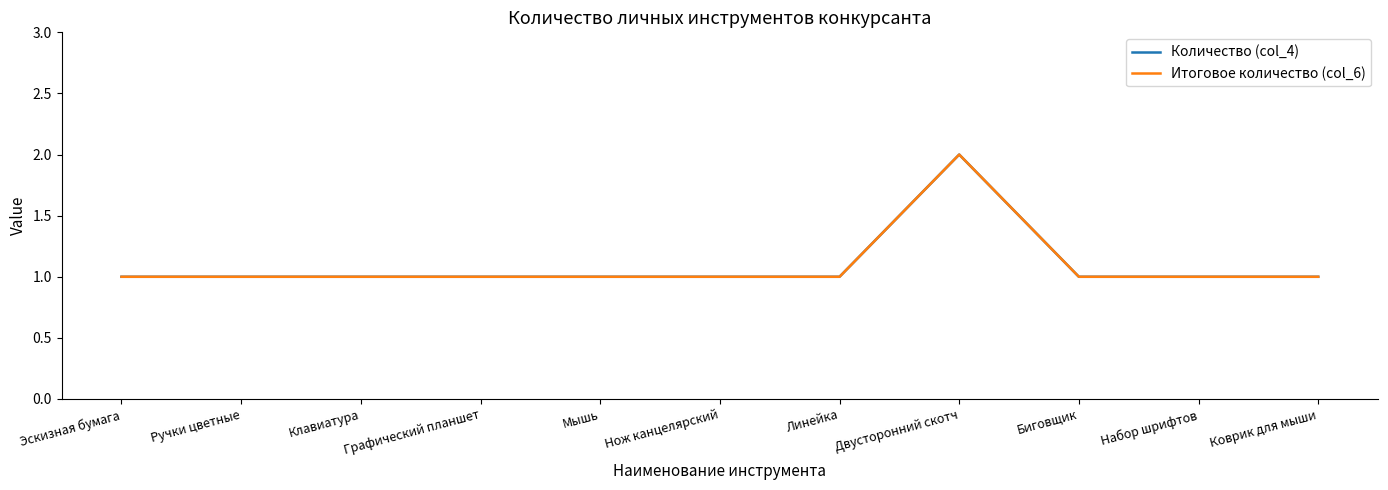

Rank the series by their maximum value, from lowest to highest.

Количество (col_4), Итоговое количество (col_6)